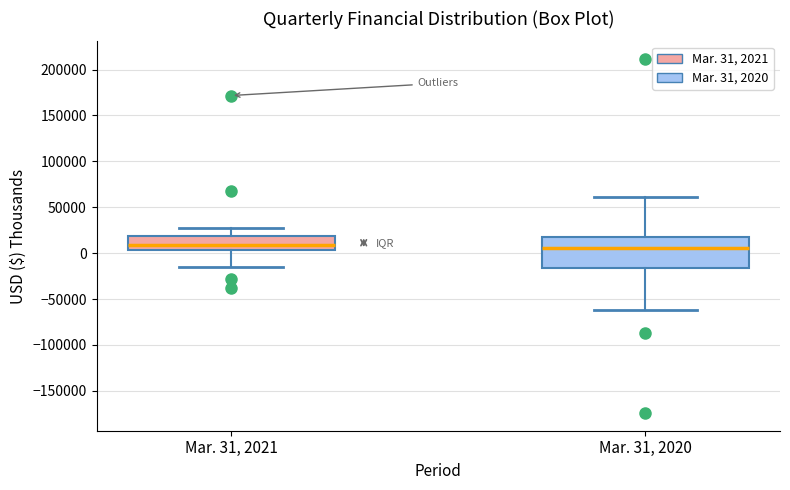

Reading left to right, read every box against the y-axis: the position of its median line, the range the box covers, and the ends of its whiskers. The values are not printed on the chart, so give them approximately, as read against the axis.

Mar. 31, 2021: median 10000, box 5000 to 20000, whiskers -15000 to 25000
Mar. 31, 2020: median 5000, box -15000 to 20000, whiskers -60000 to 60000